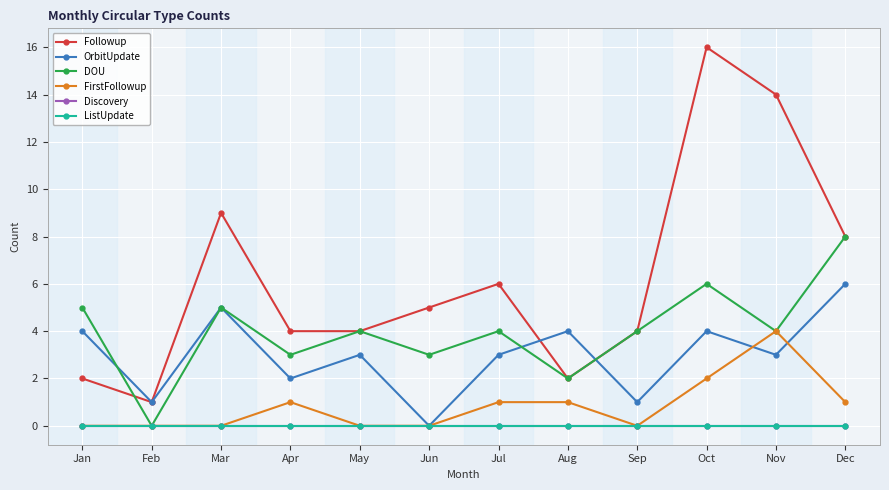

What is the sum of the DOU values at May and Jun?

7